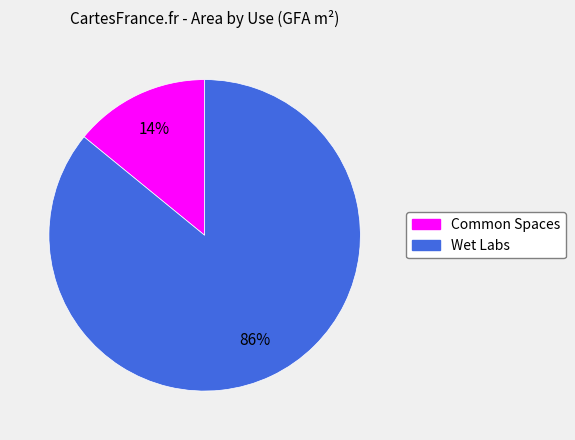

Does any single category account for the majority?

Yes